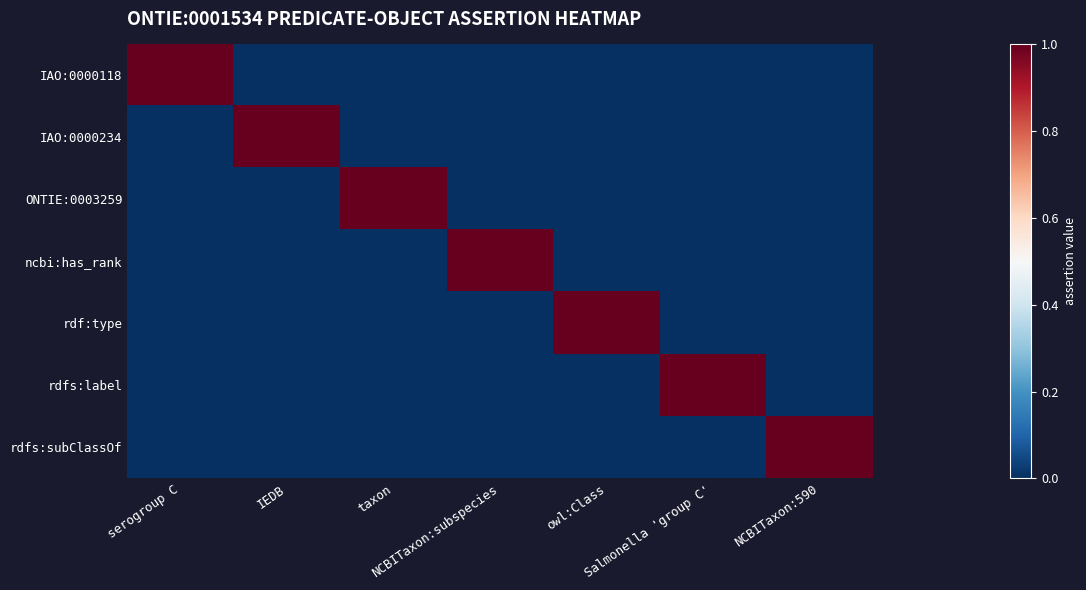

Rank the series at Salmonella 'group C' from highest to lowest value.

rdfs:label, IAO:0000118, IAO:0000234, ONTIE:0003259, ncbi:has_rank, rdf:type, rdfs:subClassOf